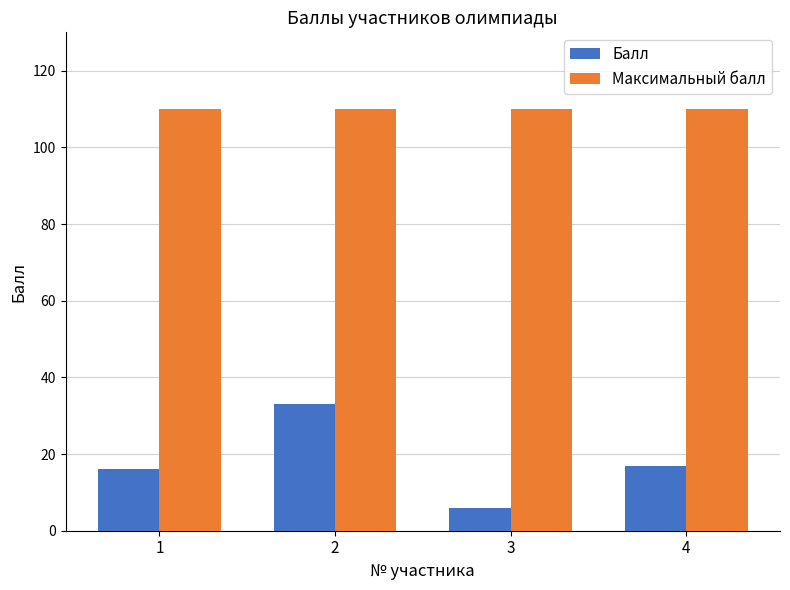

Rank the series by their maximum value, from highest to lowest.

Максимальный балл, Балл